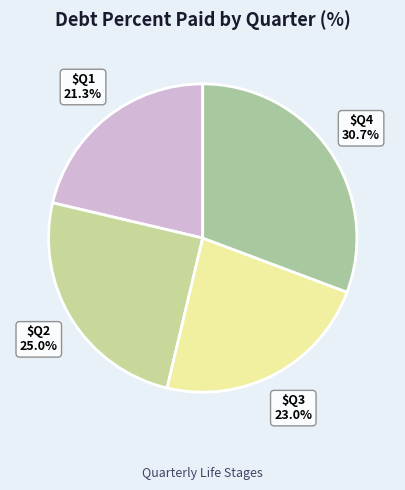

Is there a majority slice in this chart?

No